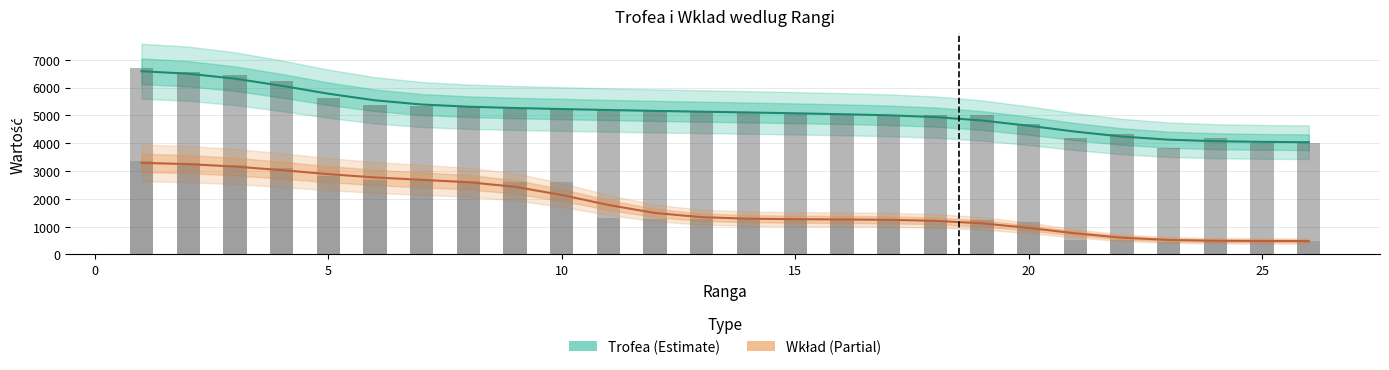

What are all the series names shown in the legend?

Trofea, Wkład